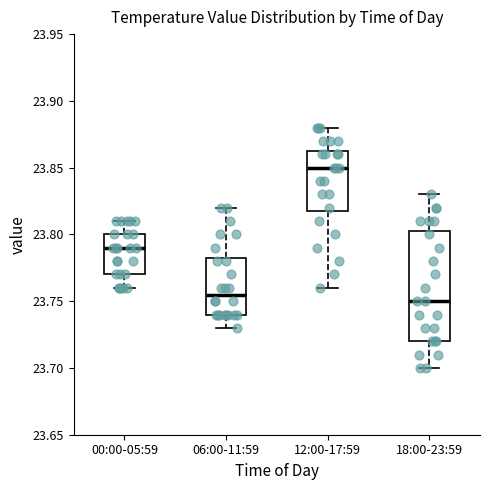

Where does the lower whisker of the box for 18:00-23:59 end on the y-axis? The values are not printed on the chart, so give them approximately, as read against the axis.

23.700